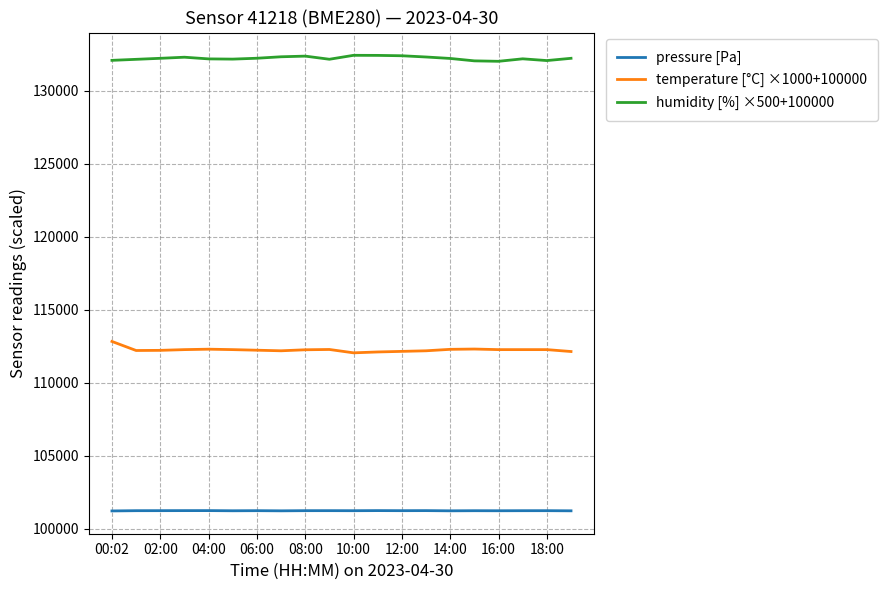

What is the difference between the second highest and minimum values in the humidity [%] ×500+100000 series?

405.0